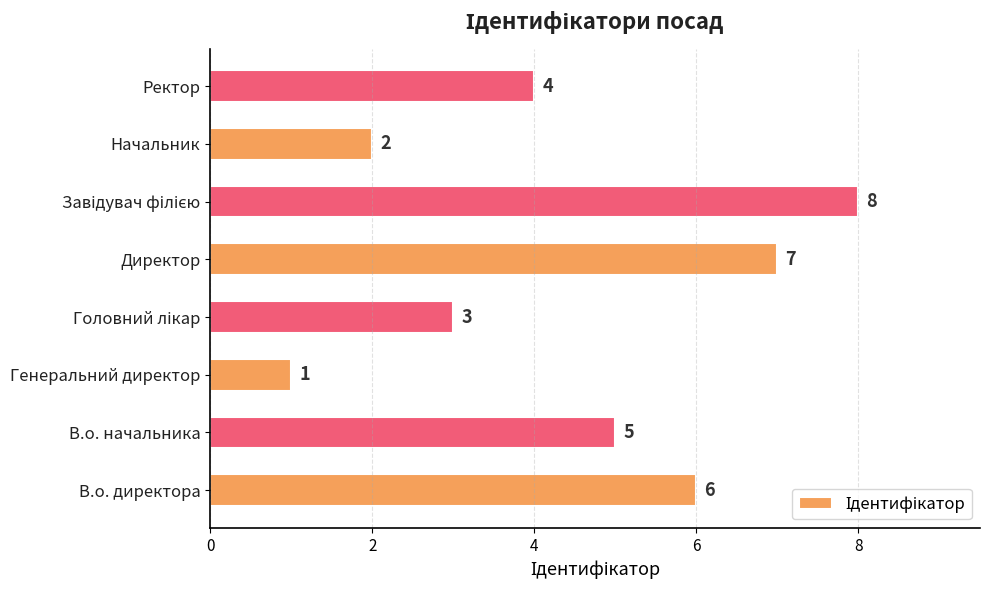

What is the ratio of the value at Начальник to the value at Ректор?

0.5